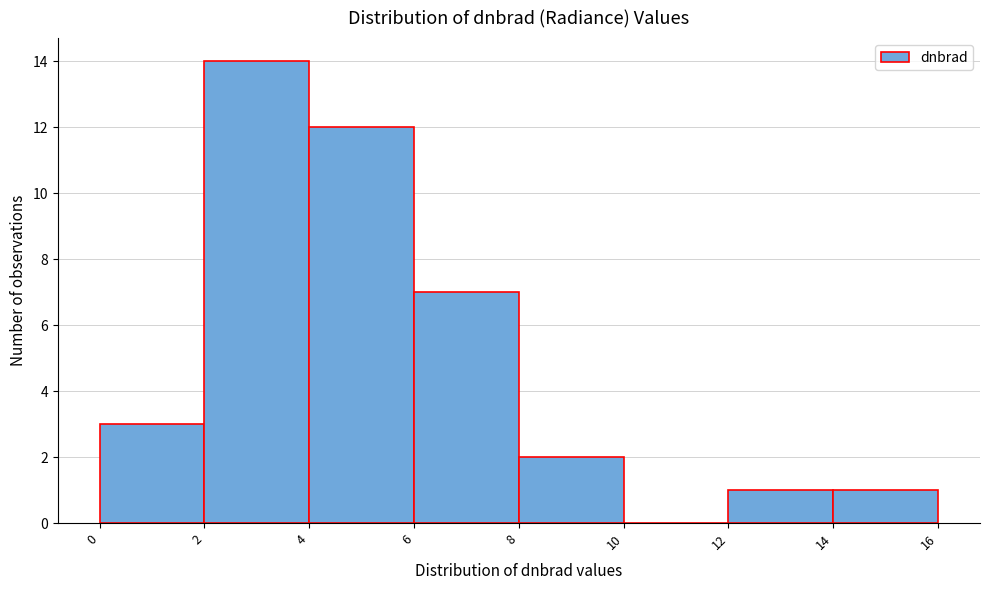

What is the height of the bar covering 0 to 2 on the x-axis? The values are not printed on the chart, so give them approximately, as read against the axis.

3